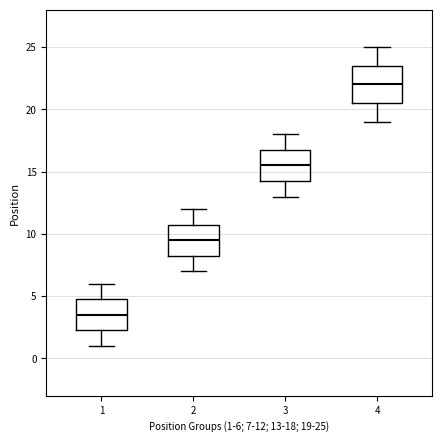

Reading left to right, transcribe this box plot: for each box, give where its median line is, the range the box spans, and where its two whiskers end, as read against the y-axis. The values are not printed on the chart, so give them approximately, as read against the axis.

1: median 3.5, box 2.5 to 5.0, whiskers 1.0 to 6.0
2: median 9.5, box 8.5 to 11.0, whiskers 7.0 to 12.0
3: median 15.5, box 14.5 to 17.0, whiskers 13.0 to 18.0
4: median 22.0, box 20.5 to 23.5, whiskers 19.0 to 25.0